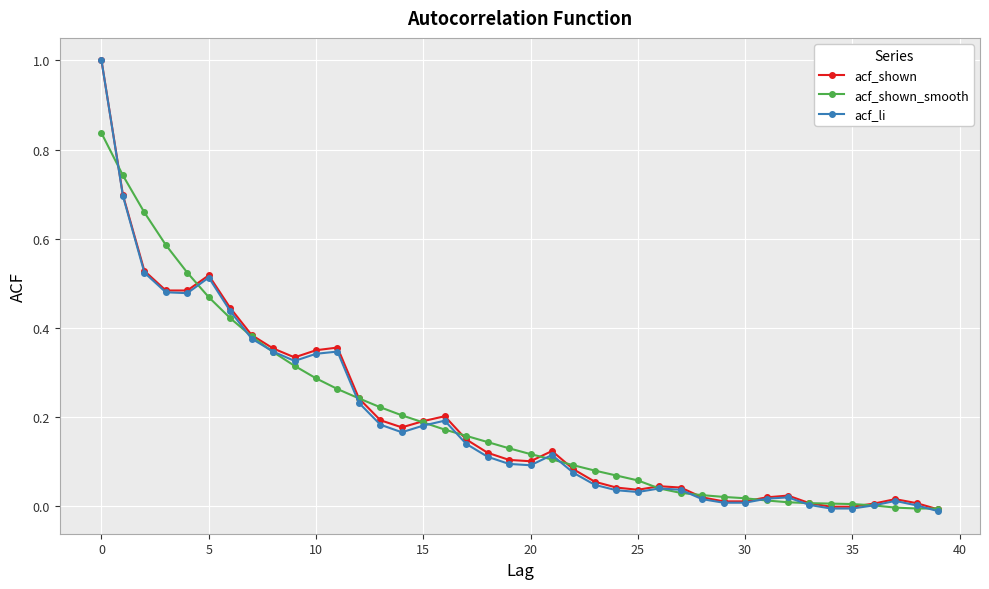

Count the number of data series in this chart.

3